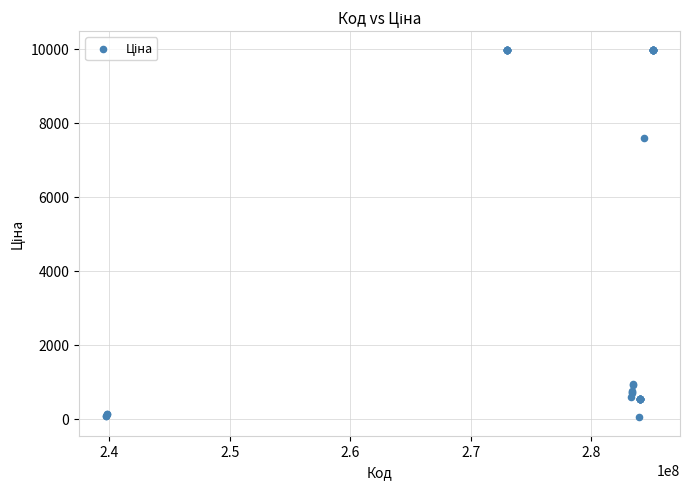

What Y value in the scatter plot is closest to 5003?

7596.5